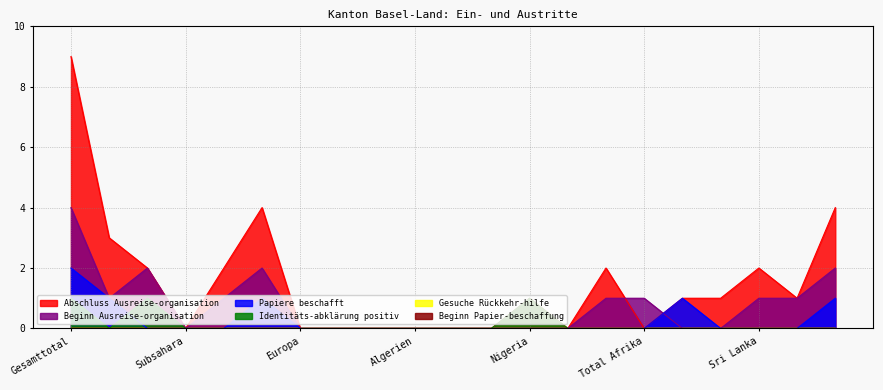

Reading left to right, what are all the values shown in this chart?

Beginn Ausreise-organisation: 4	1	2	0	1	2	0	0	0	0	0	0	0	0	1	1	0	0	1	1	2
Abschluss Ausreise-organisation: 9	3	2	0	2	4	0	0	0	0	0	0	1	0	2	0	1	1	2	1	4
Papiere beschafft: 2	1	0	0	0	1	0	0	0	0	0	0	0	0	0	0	1	0	0	0	1
Identitäts-abklärung positiv: 1	0	1	0	0	0	0	0	0	0	0	0	1	0	0	0	0	0	0	0	0